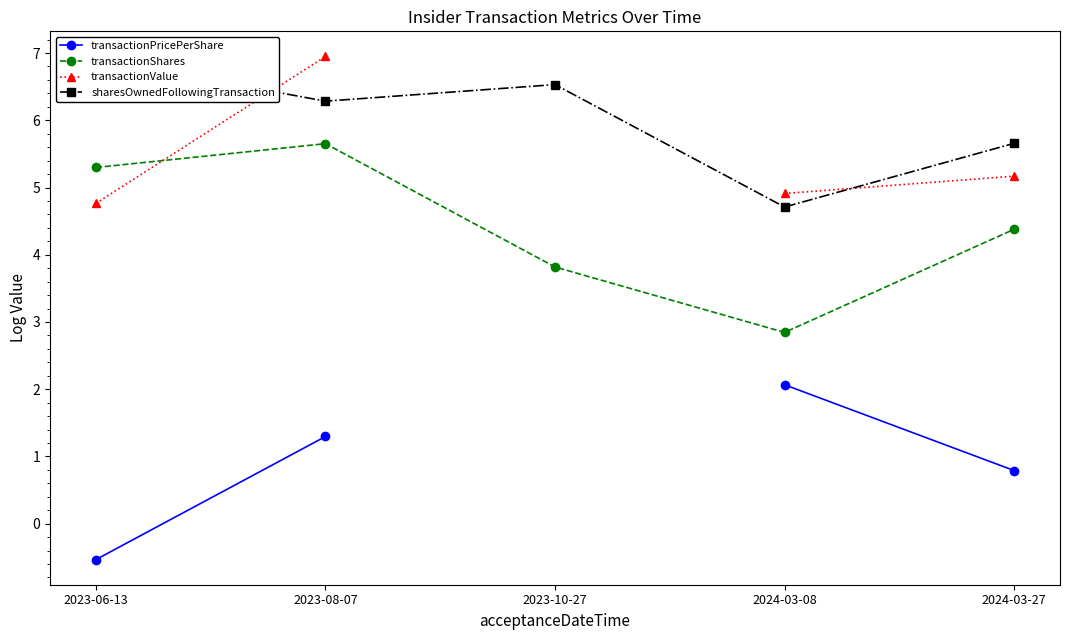

Which category has the lowest value in the sharesOwnedFollowingTransaction series?

2024-03-08